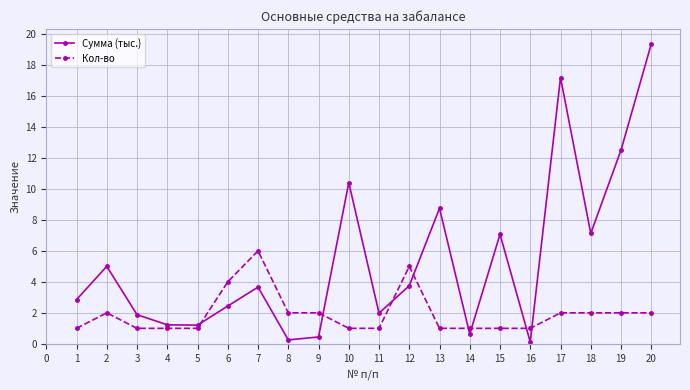

Rank the series by their maximum value, from lowest to highest.

Кол-во, Сумма (тыс.)